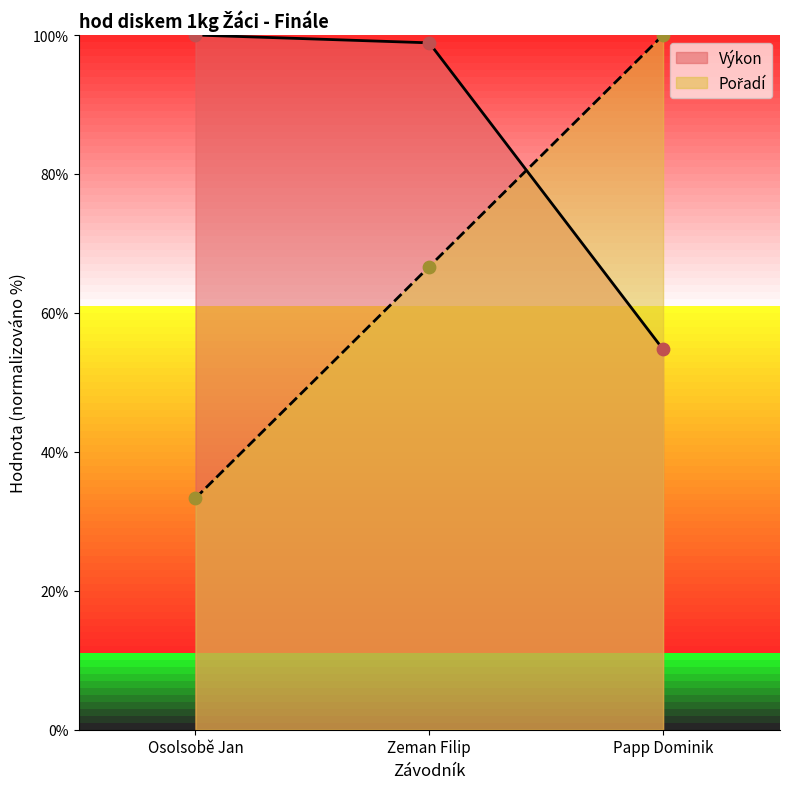

At which category is the sum across all series the highest?

Zeman Filip